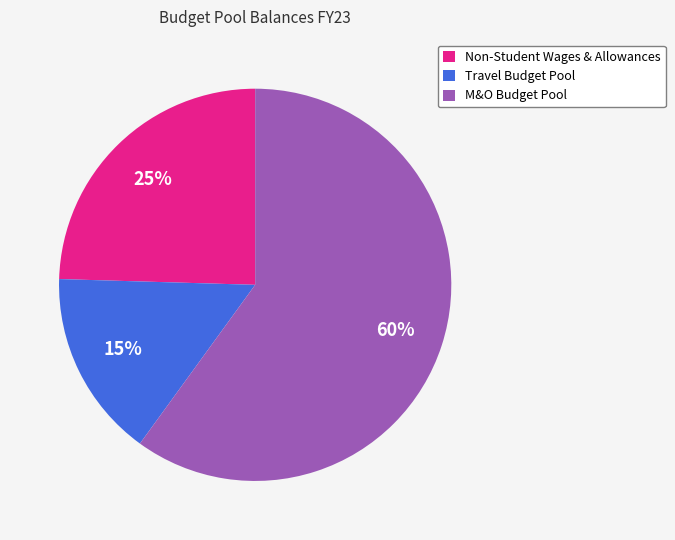

Combined, do M&O Budget Pool and Travel Budget Pool account for over 50%?

Yes